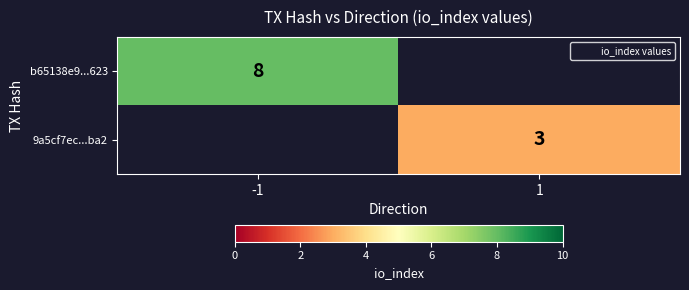

List the series in order of their overall mean, highest first.

b65138e9...623, 9a5cf7ec...ba2